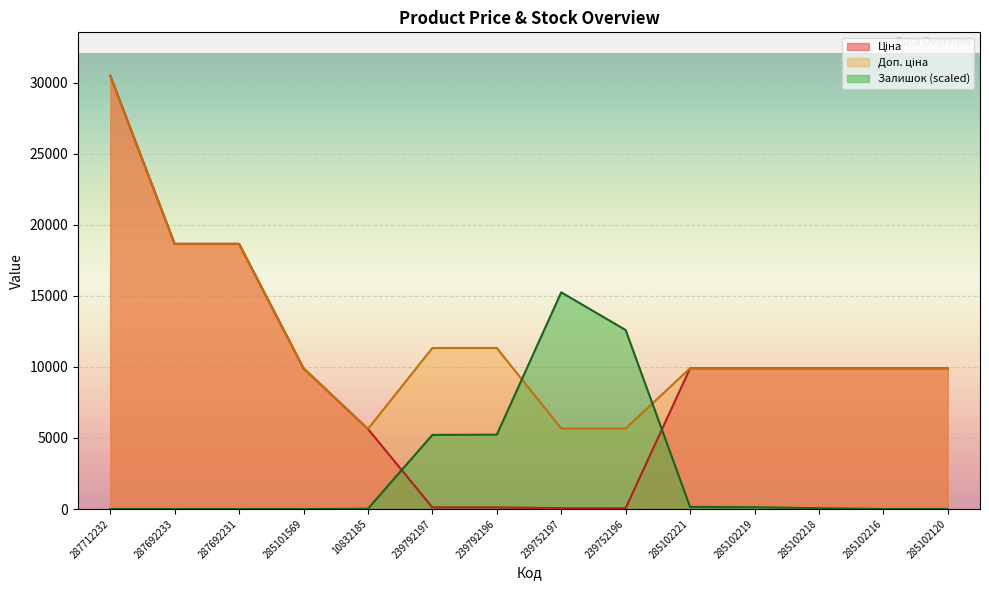

What is the approximate value of Залишок at 285102221?

144.4